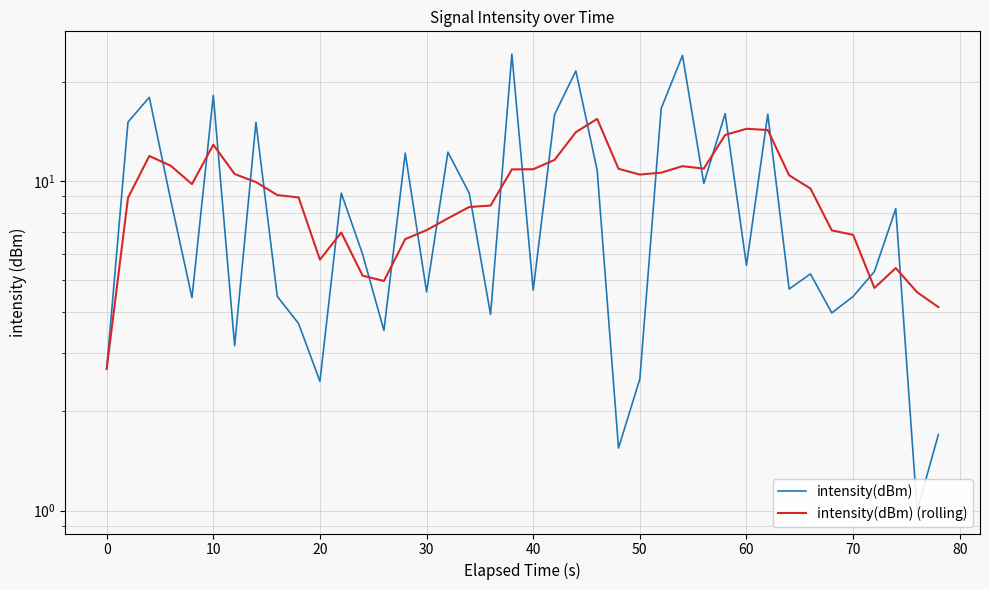

What is the smallest value displayed?

1.0